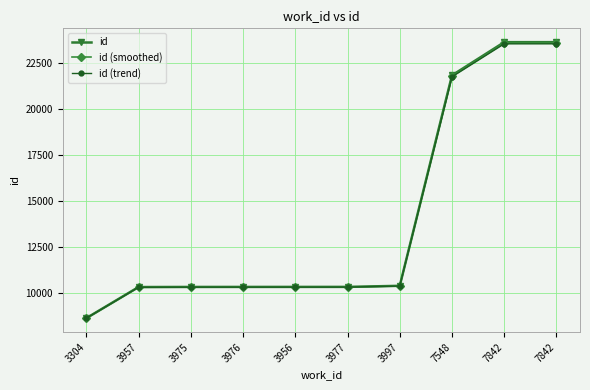

Does the chart have visible grid lines?

Yes